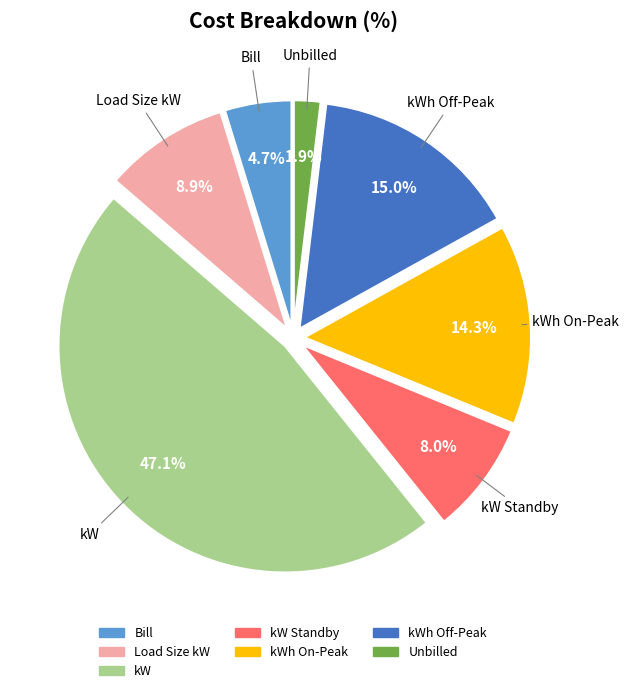

Does any single category account for the majority?

No